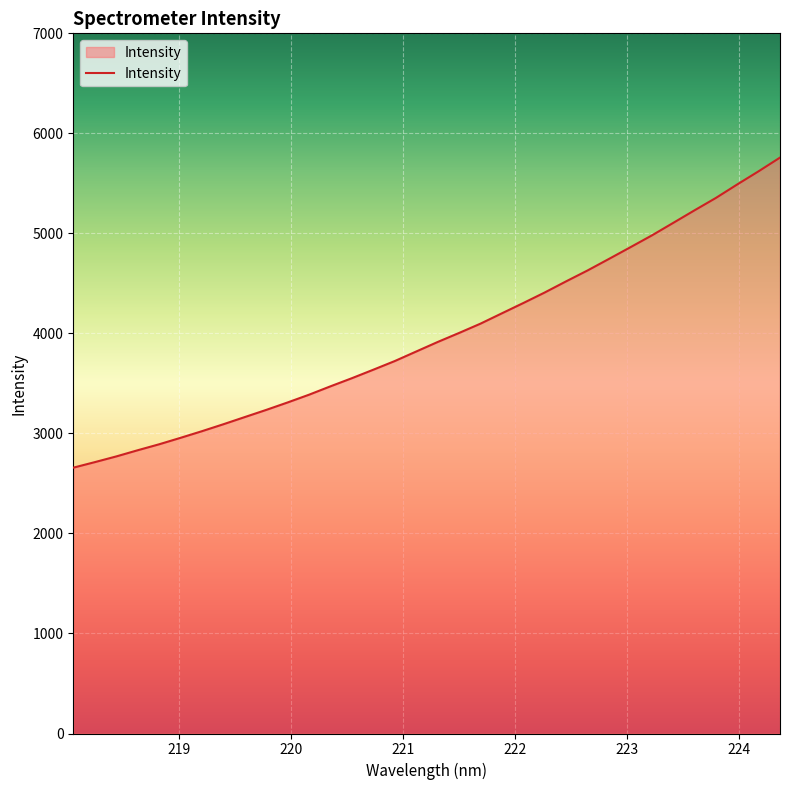

Does the chart display data point markers on the line(s)?

No